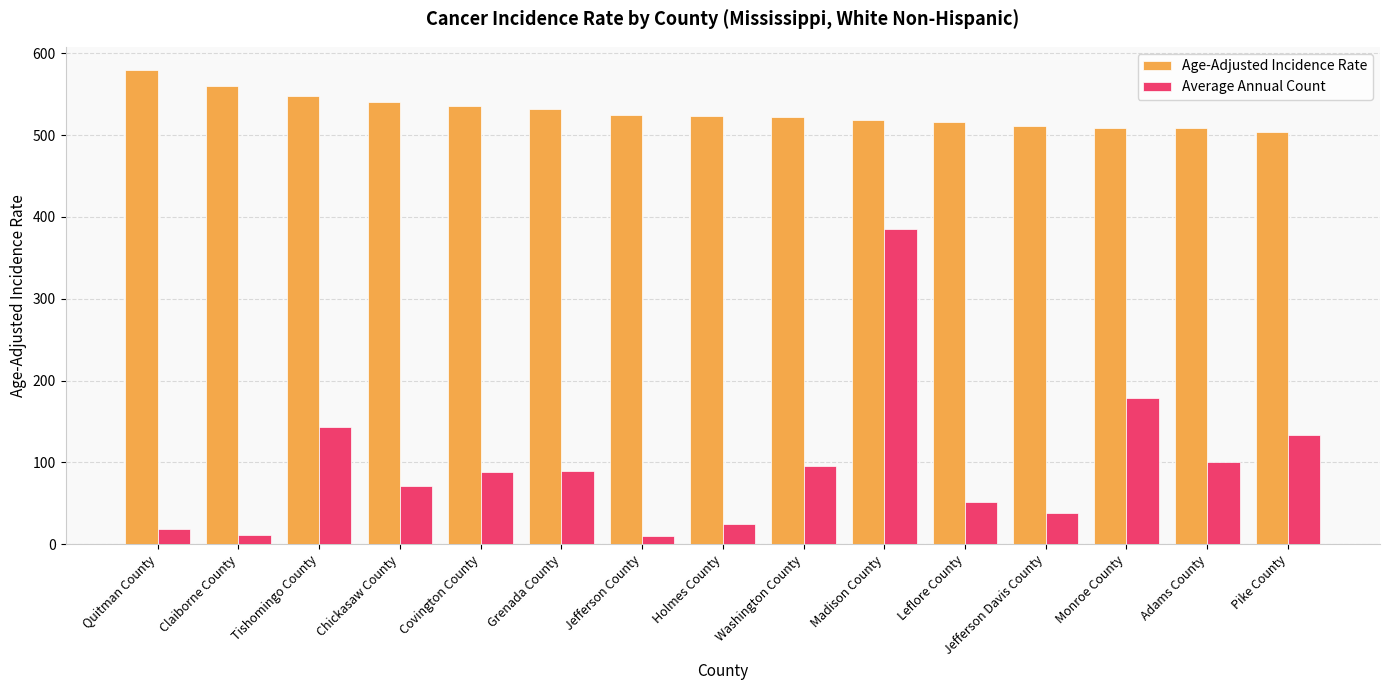

Where is Average Annual Count nearest to the value 197?

Monroe County